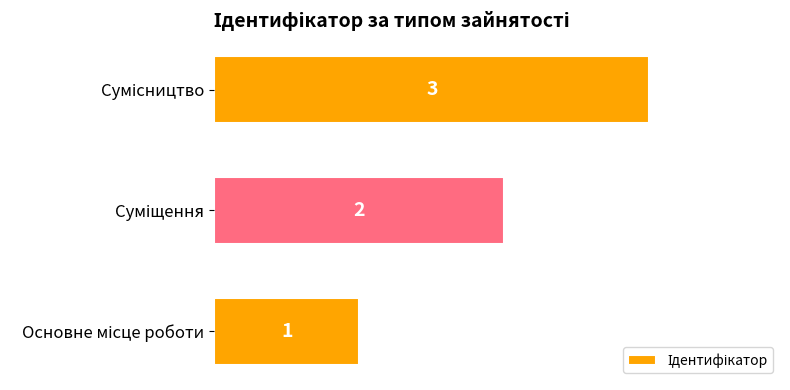

What is the maximum value shown in the chart?

3